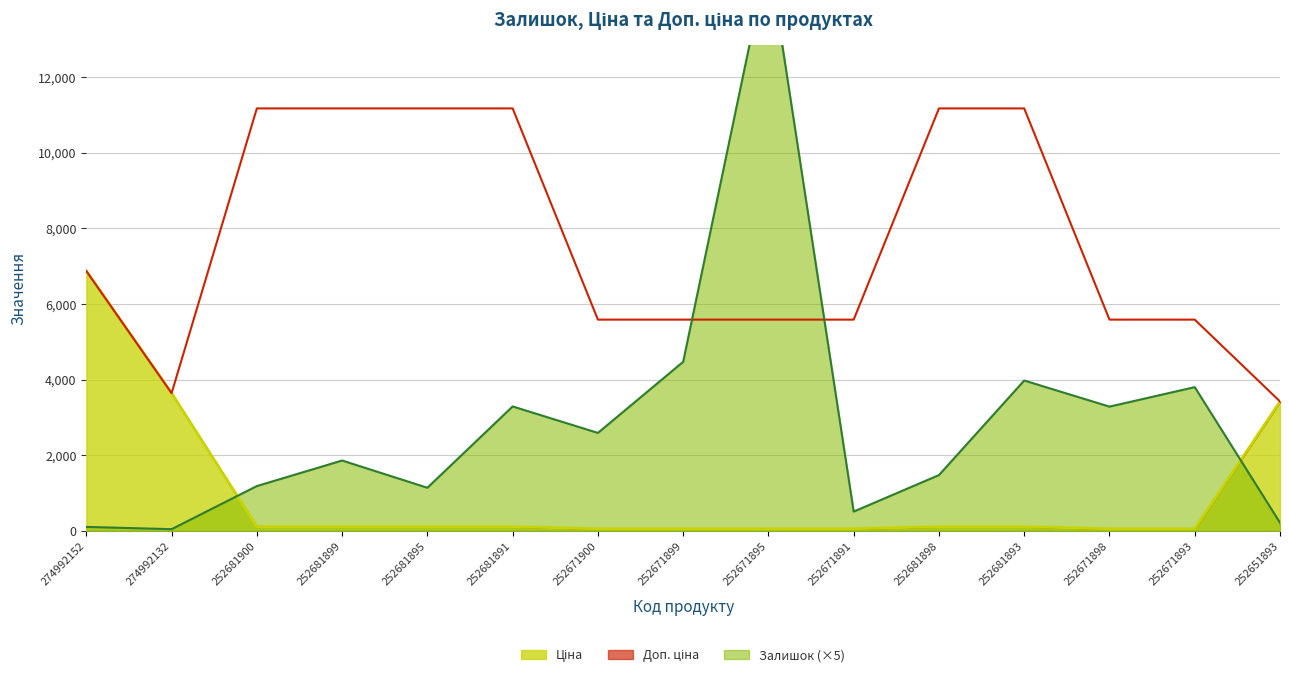

What are all the series names shown in the legend?

Залишок, Ціна, Доп. ціна